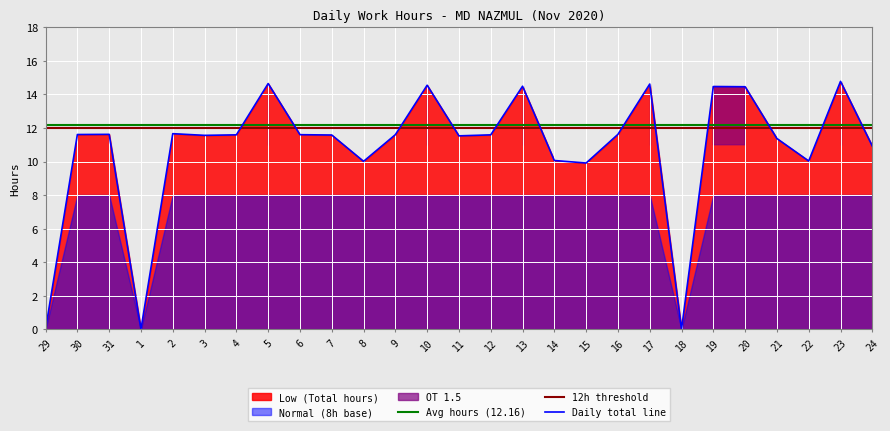

What is the difference between the maximum and minimum values in the OT 1.5 series?

3.8